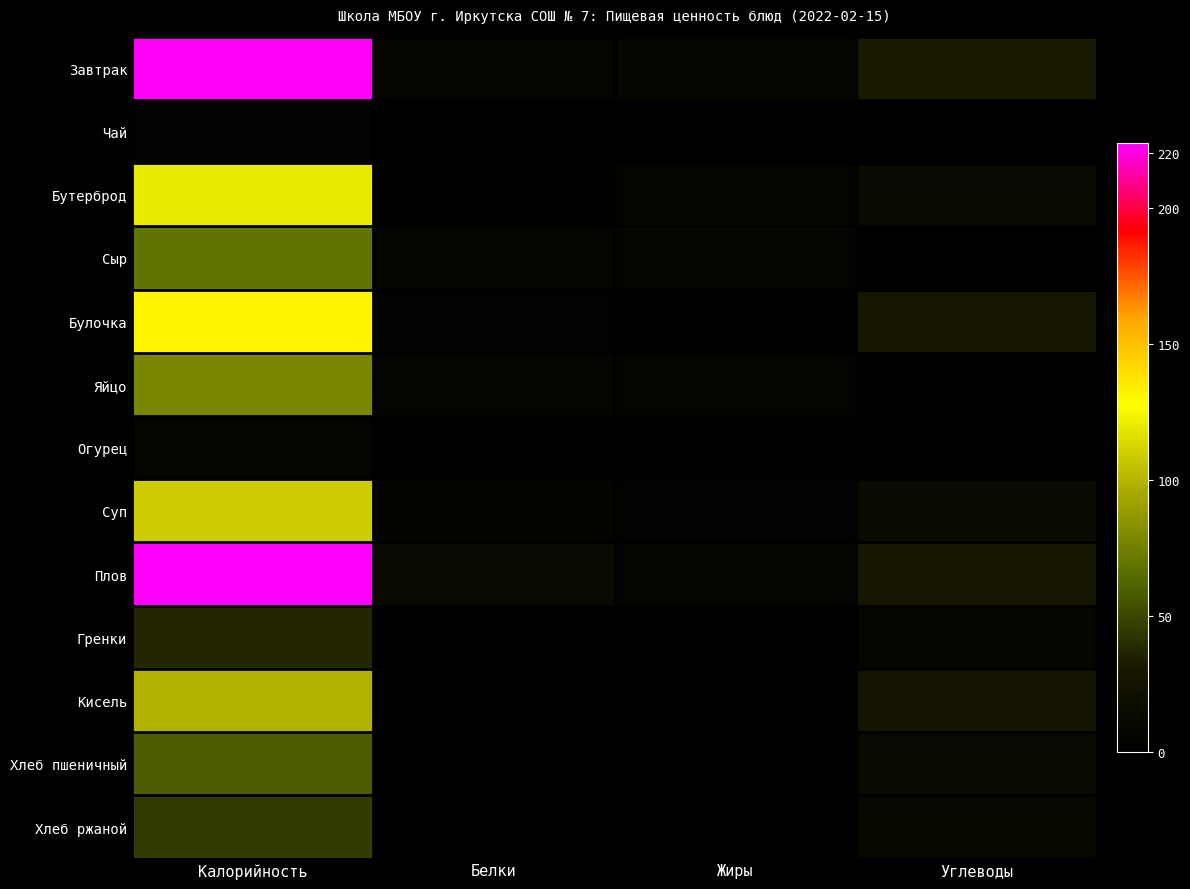

At how many categories does at least one series exceed 135?

1